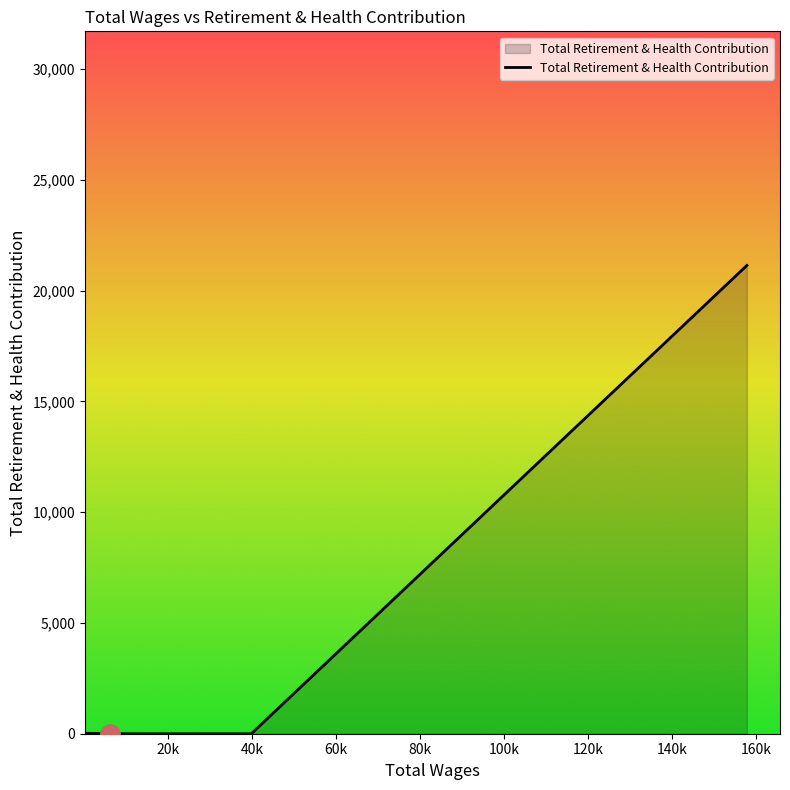

What is the greatest value displayed?

21139